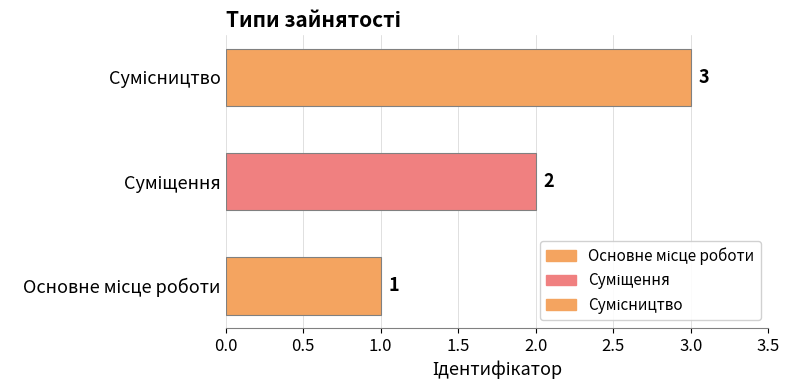

Between Сумісництво and Суміщення, which is larger?

Сумісництво